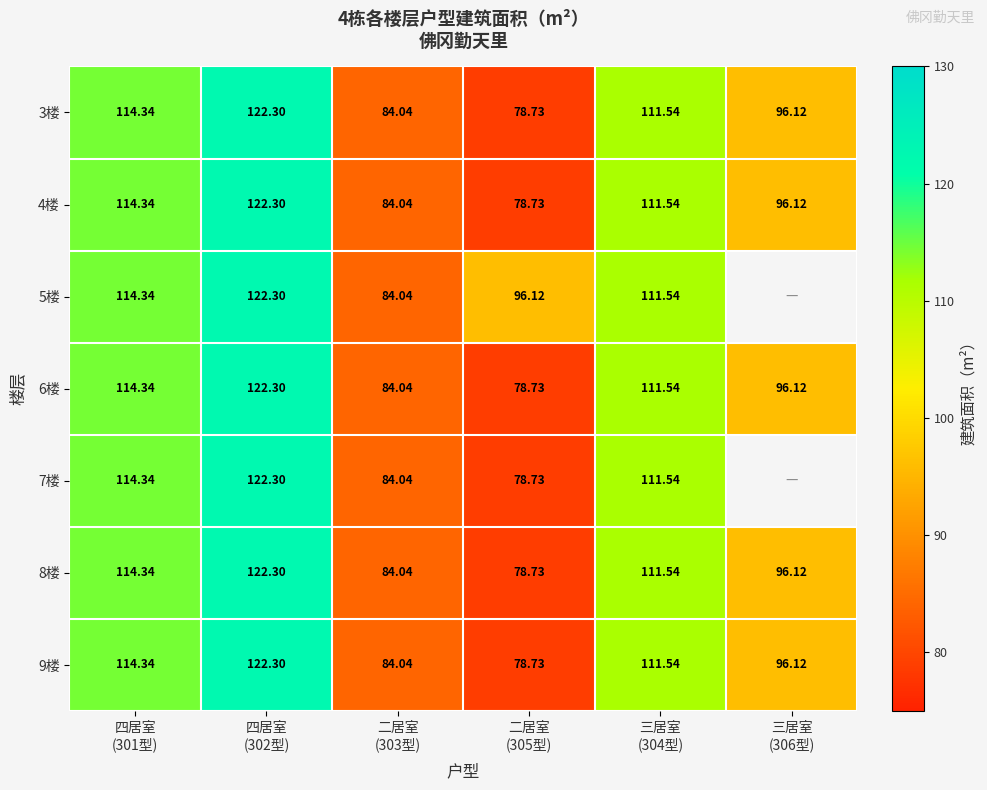

Is it true that 9楼 equals 37.1 at 四居室 (302型)?

False